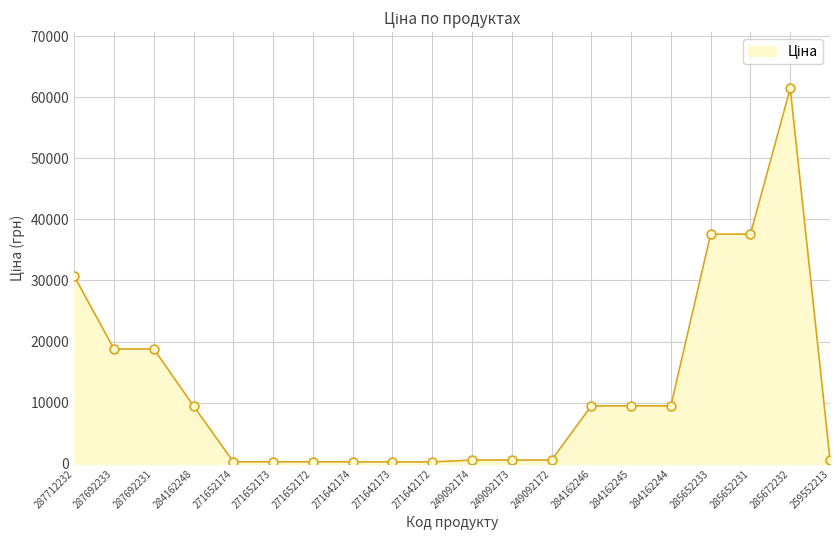

What is the ratio of the value at 285672232 to the value at 284162246?

6.5